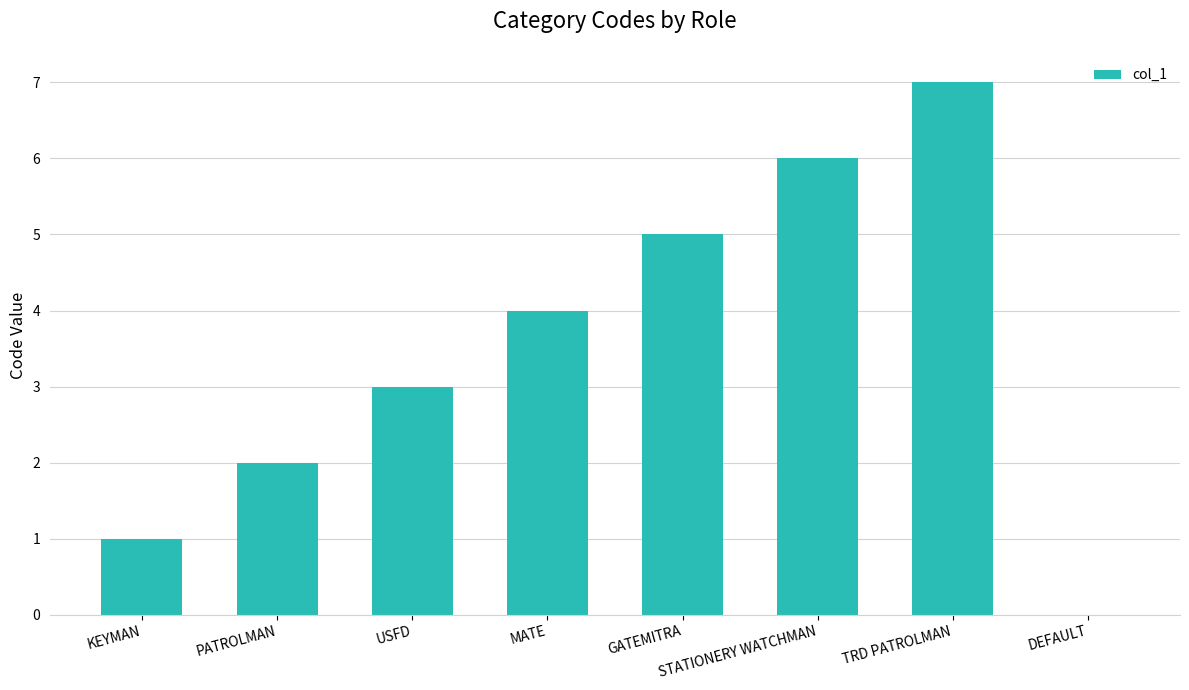

What is the change in value from USFD to GATEMITRA?

+2